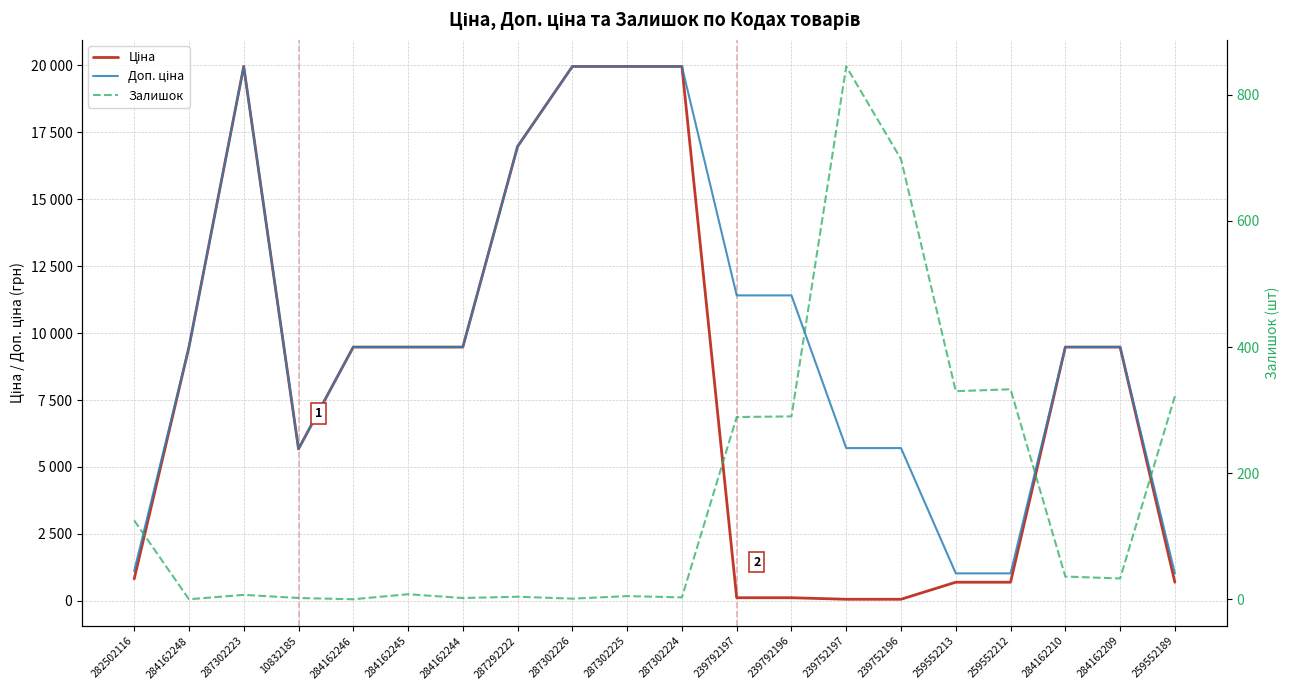

The Доп. ціна series shows 9480.1 at 284162246. True or false?

True